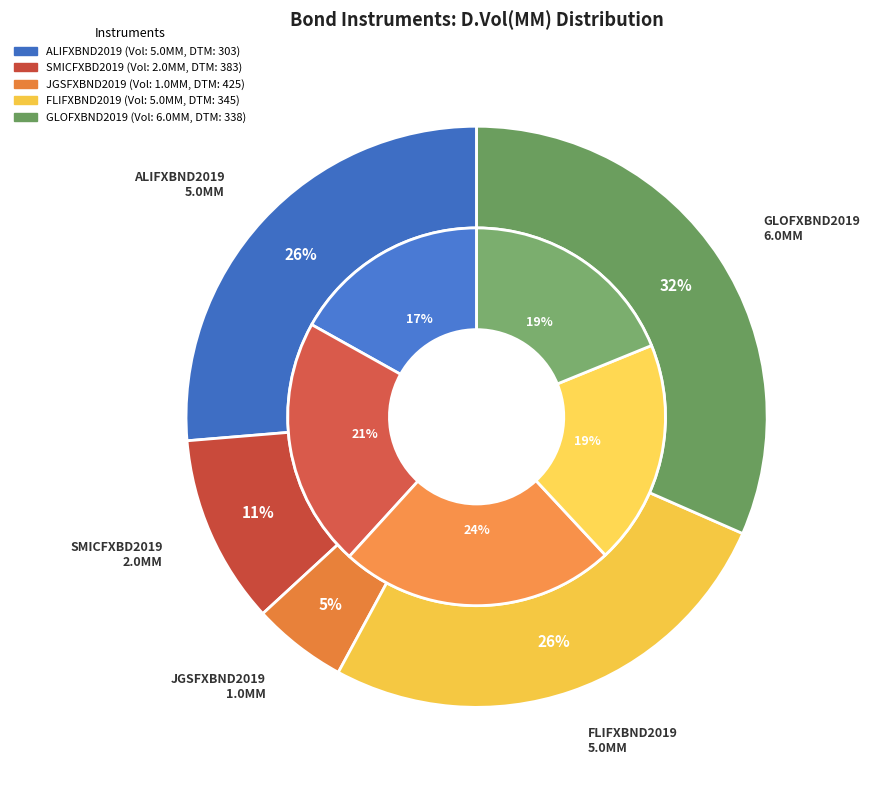

Combined, what portion of the pie is FLIFXBND2019 and ALIFXBND2019?

52.6%